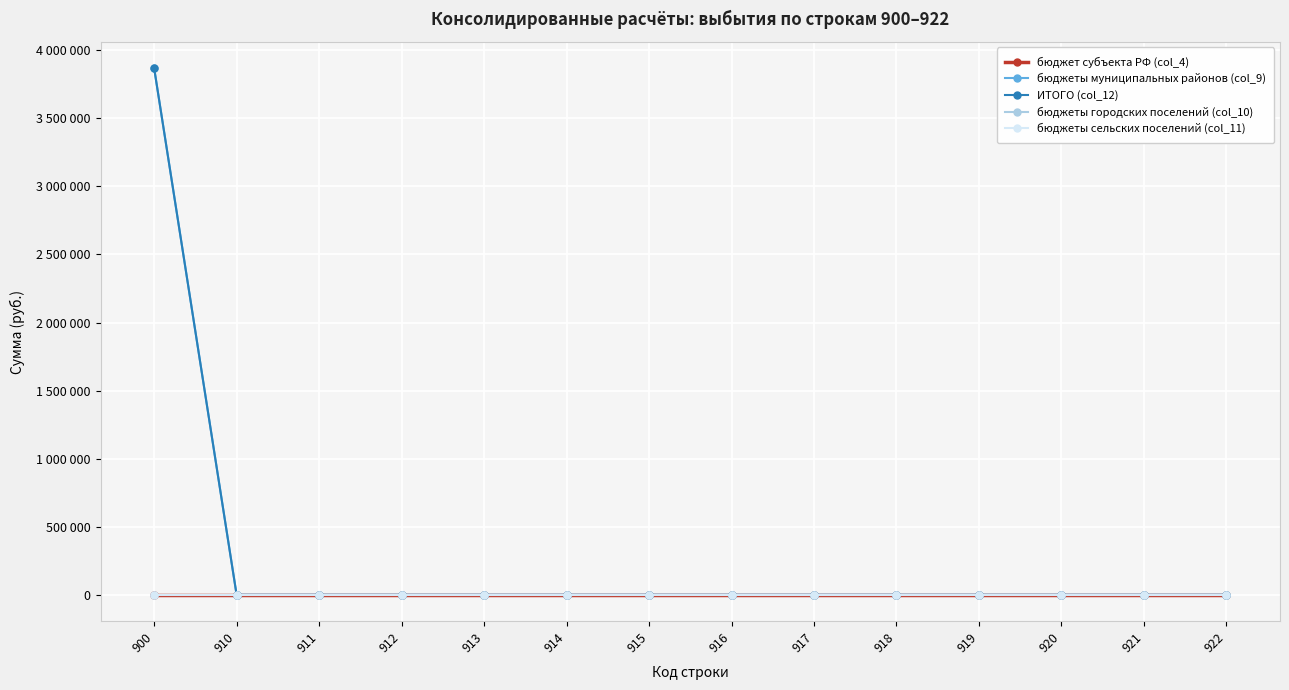

Where is бюджеты городских поселений (col_10) nearest to the value 0?

900